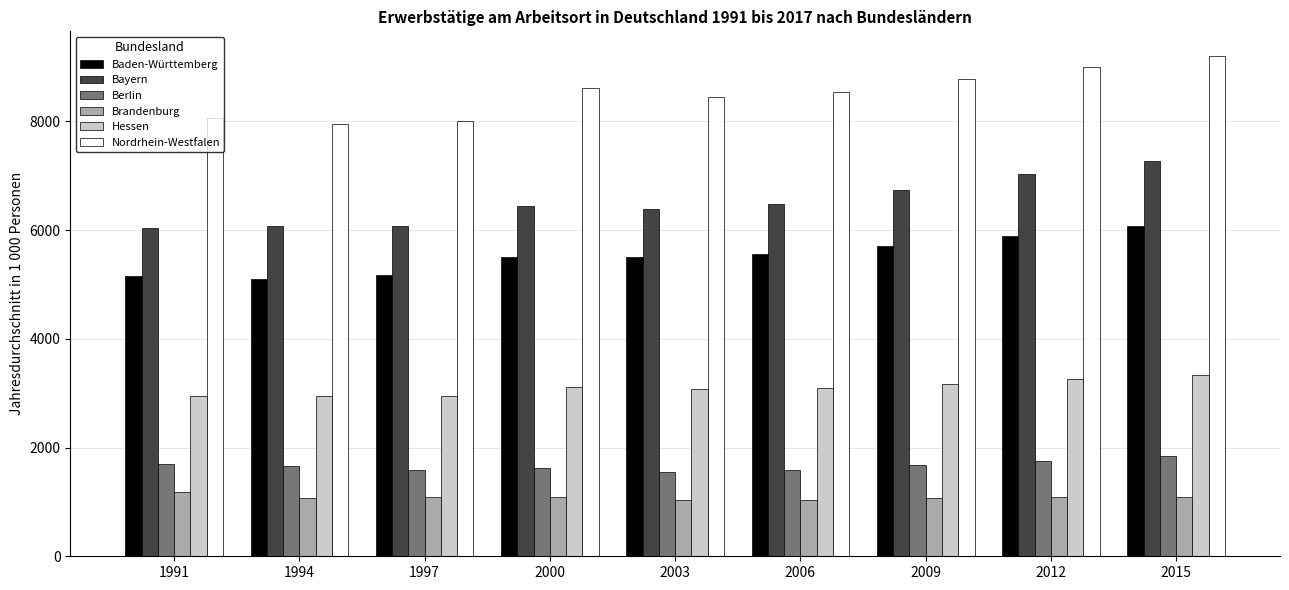

Which series changed the most between 1994 and 2015?

Nordrhein-Westfalen